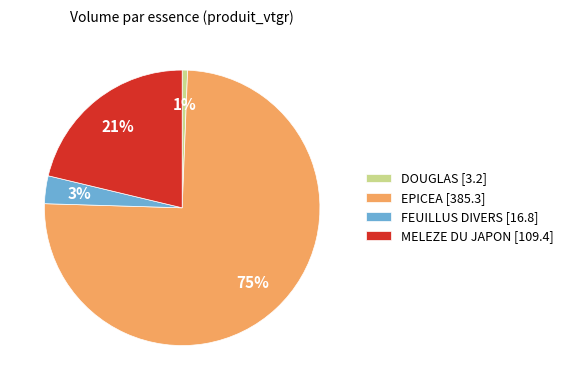

To the nearest percent, what is the difference between the largest and smallest slice percentages?

74%